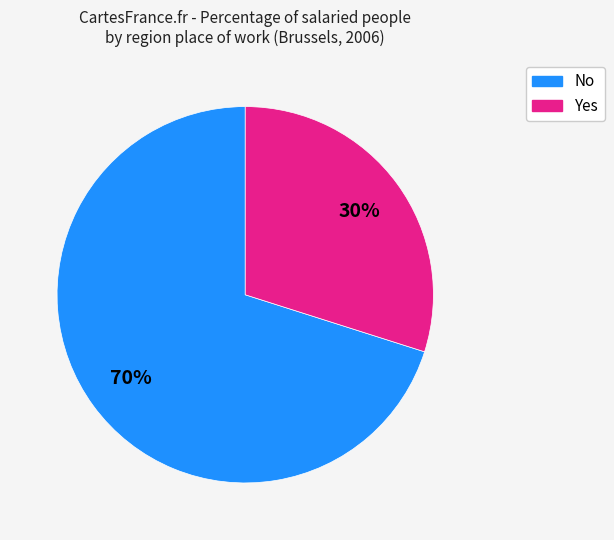

Is there a majority slice in this chart?

Yes